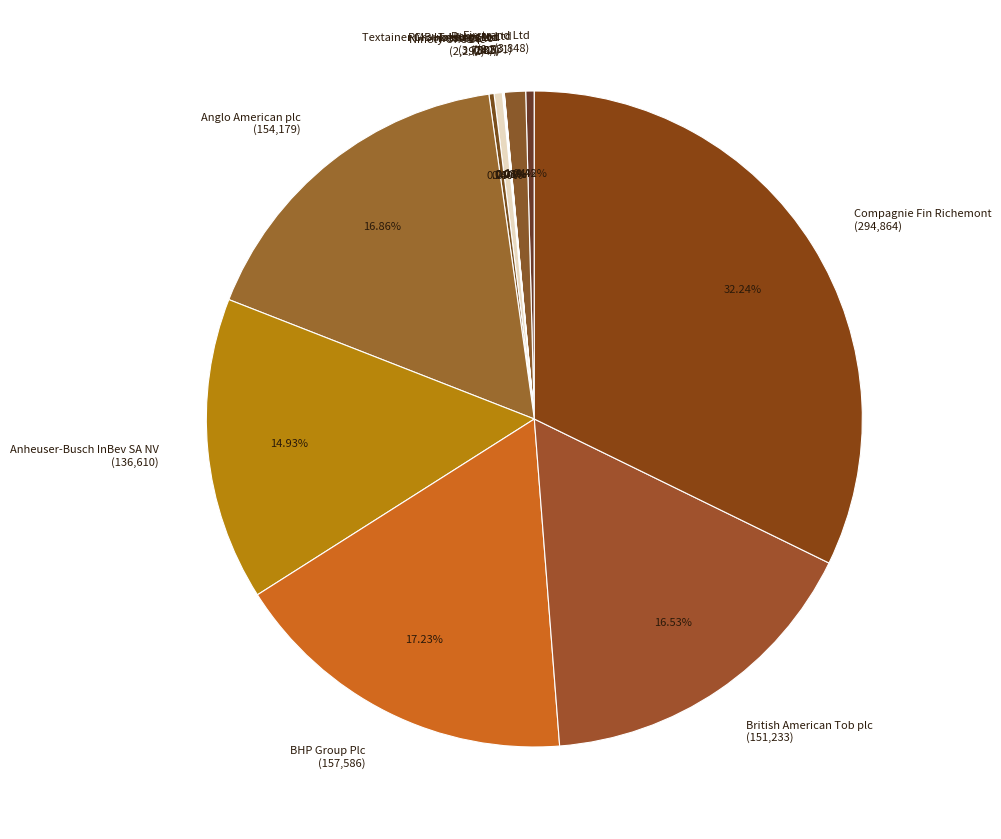

Combined, do Anglo American plc (154,179) and Investec plc (3,700) account for over 50%?

No